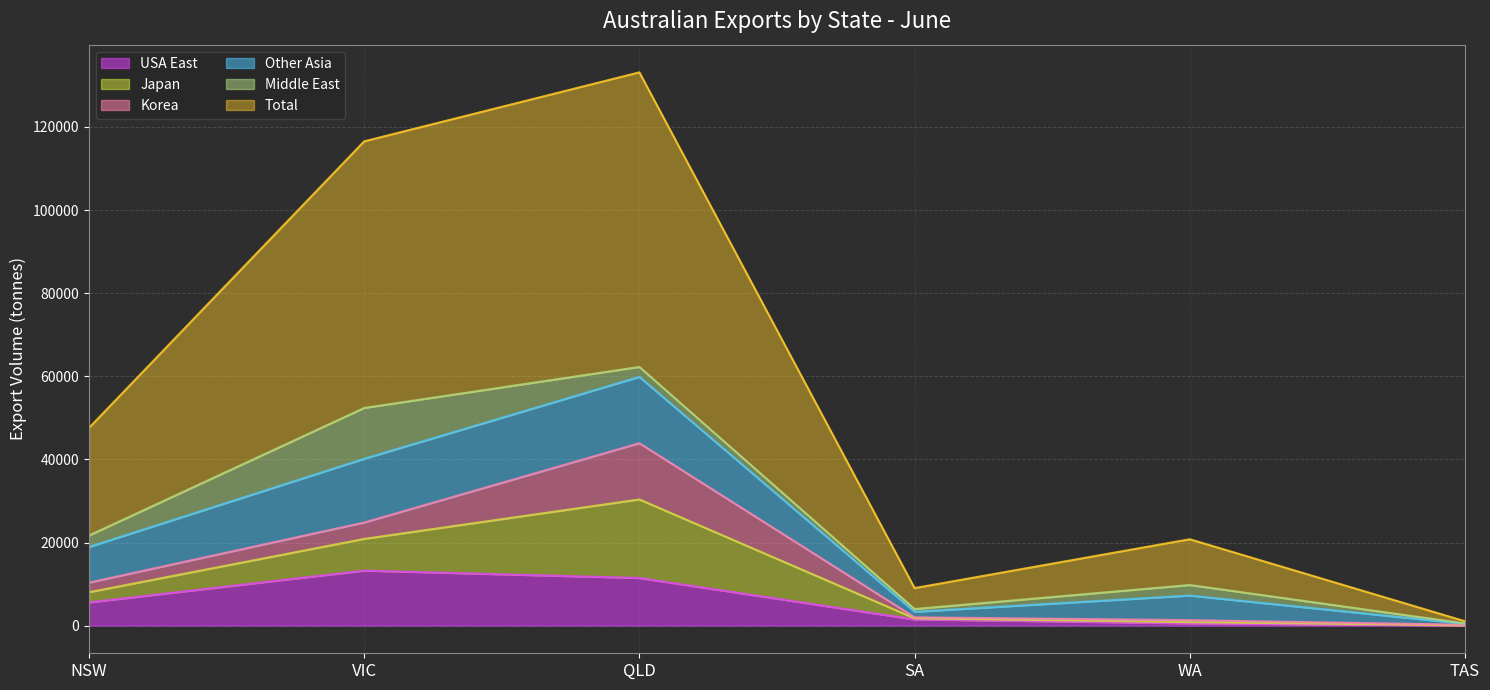

What are all the series names shown in the legend?

USA East, Japan, Korea, Other Asia, Middle East, Total